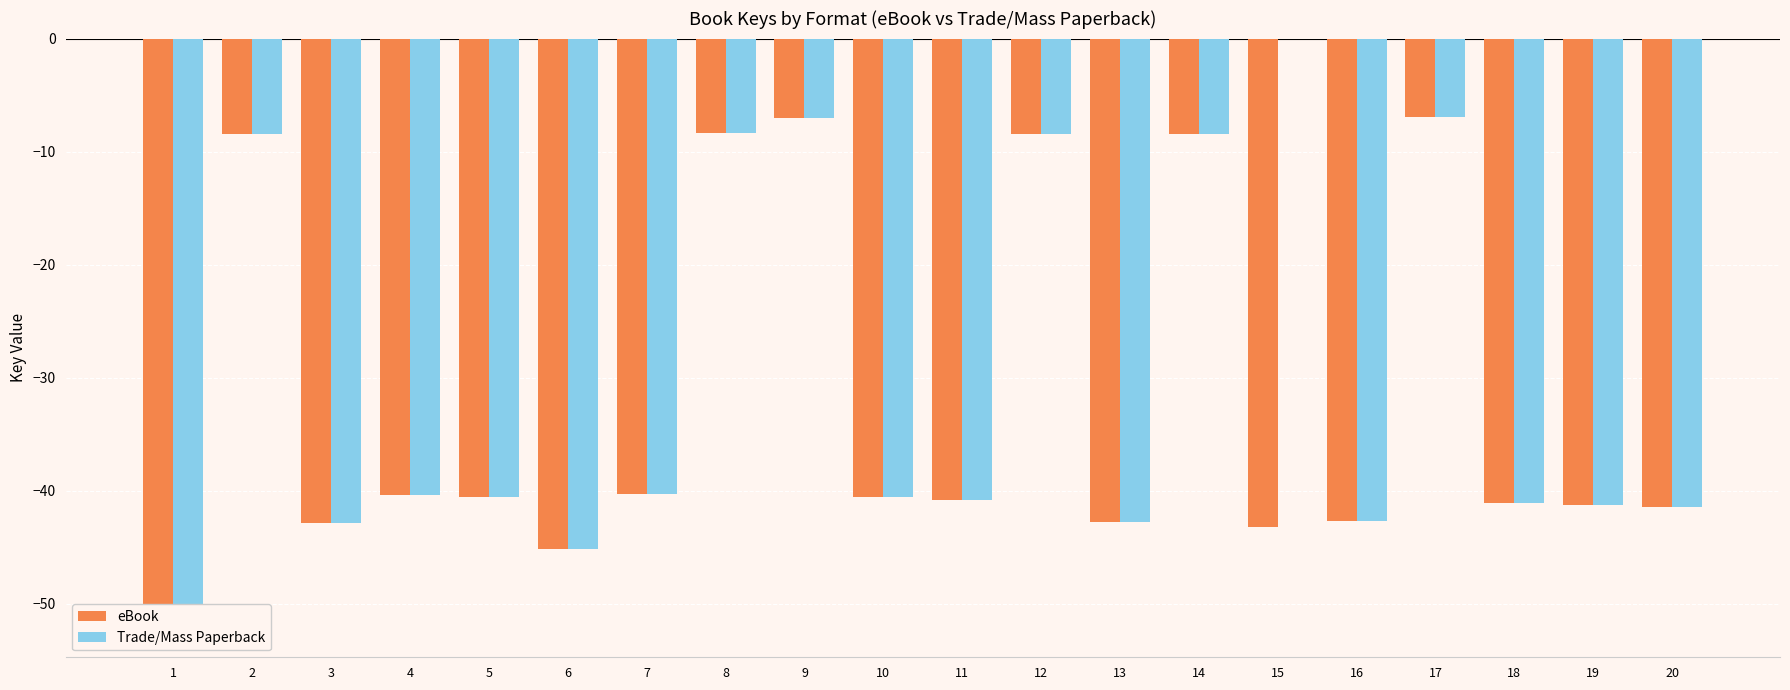

Reading right to left, list all the values displayed in this chart.

eBook: 20=-41.5	19=-41.3	18=-41.1	17=-6.9	16=-42.7	15=-43.2	14=-8.5	13=-42.8	12=-8.5	11=-40.8	10=-40.6	9=-7.1	8=-8.4	7=-40.3	6=-45.2	5=-40.5	4=-40.4	3=-42.8	2=-8.4	1=-52.1
Trade/Mass Paperback: 20=-41.5	19=-41.3	18=-41.1	17=-6.9	16=-42.7	15=0.0	14=-8.5	13=-42.8	12=-8.5	11=-40.8	10=-40.6	9=-7.1	8=-8.4	7=-40.3	6=-45.2	5=-40.5	4=-40.4	3=-42.8	2=-8.4	1=-52.1